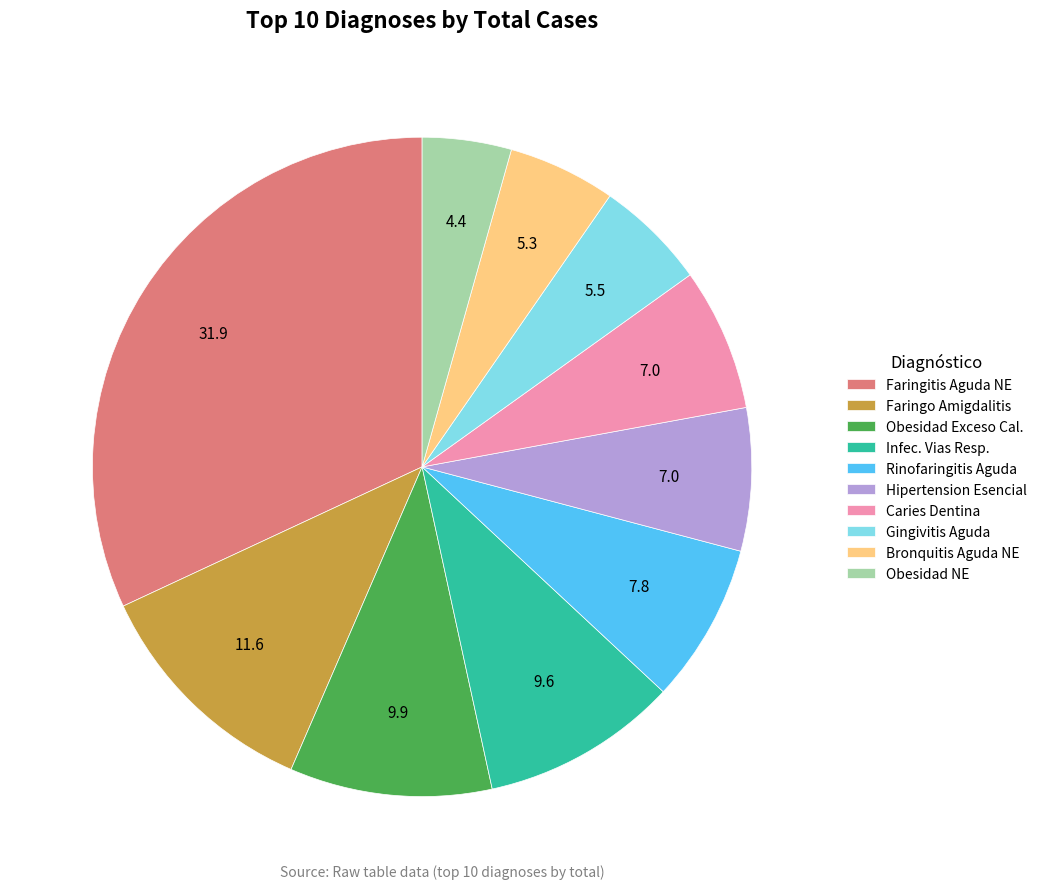

Does Obesidad Exceso Cal. represent more than half of the total?

No